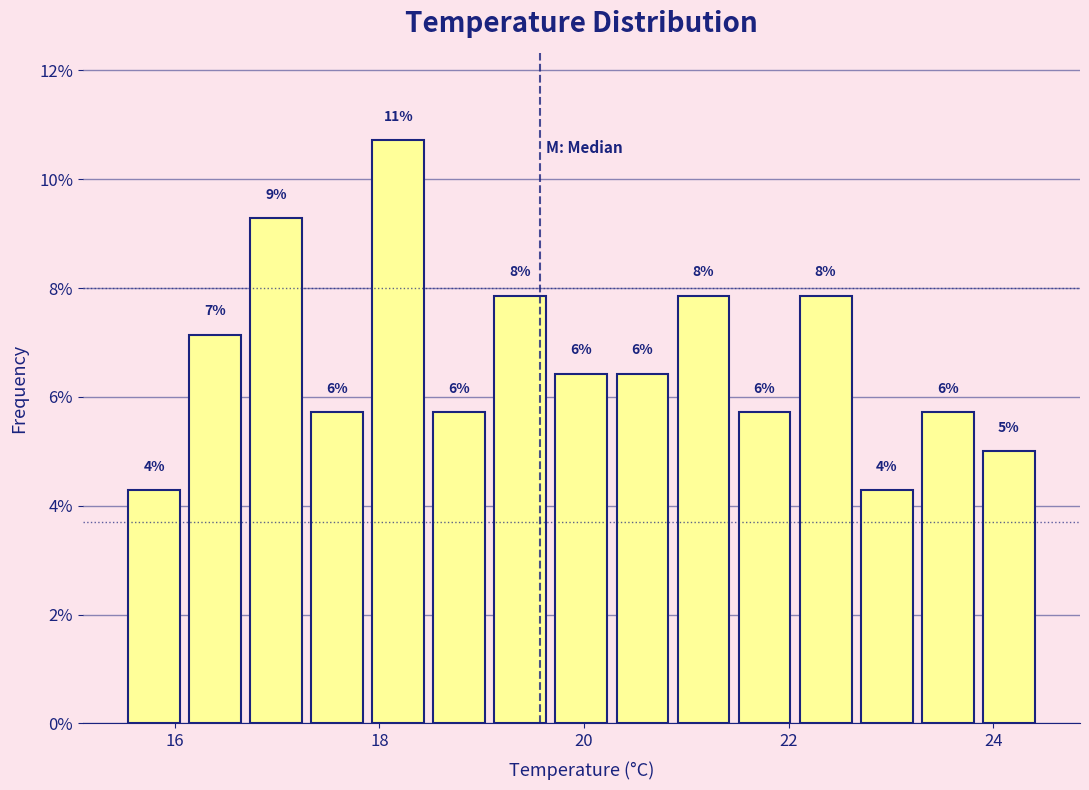

Read against the x-axis, roughly where is the centre of the tallest bar?

18.2